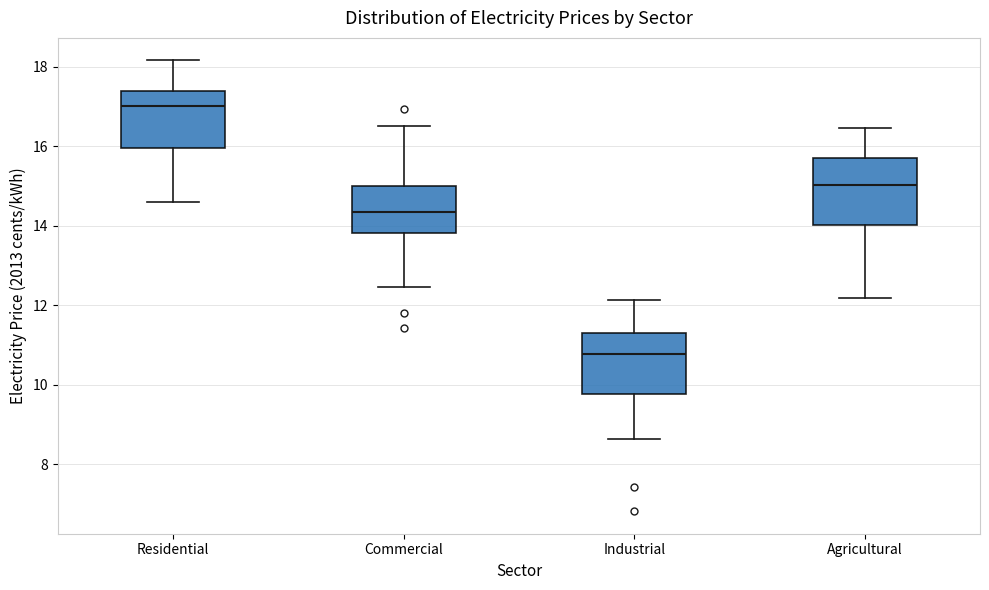

Reading left to right, read every box against the y-axis: the position of its median line, the range the box covers, and the ends of its whiskers. The values are not printed on the chart, so give them approximately, as read against the axis.

Residential: median 17.0, box 16.0 to 17.4, whiskers 14.6 to 18.2
Commercial: median 14.4, box 13.8 to 15.0, whiskers 12.4 to 16.6
Industrial: median 10.8, box 9.8 to 11.4, whiskers 8.6 to 12.2
Agricultural: median 15.0, box 14.0 to 15.8, whiskers 12.2 to 16.4